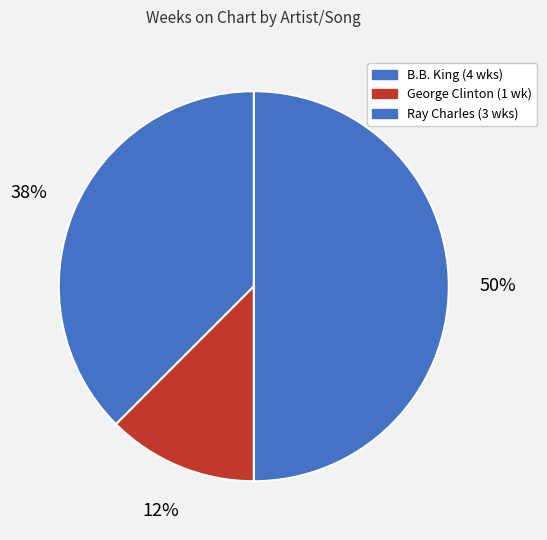

Does any single category account for the majority?

No